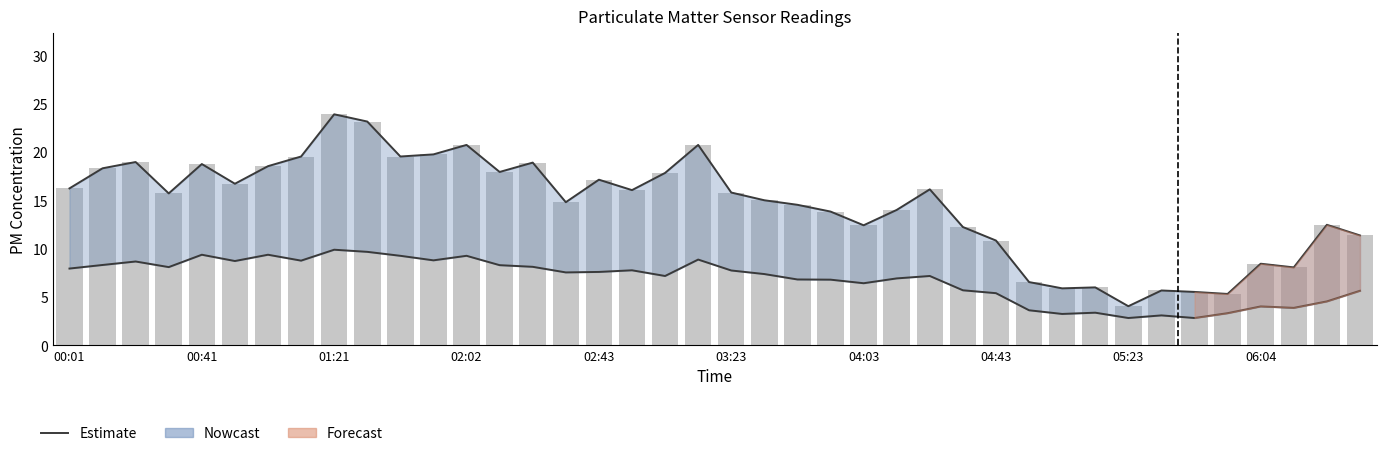

Which has a higher value, 36 or 03:23?

03:23